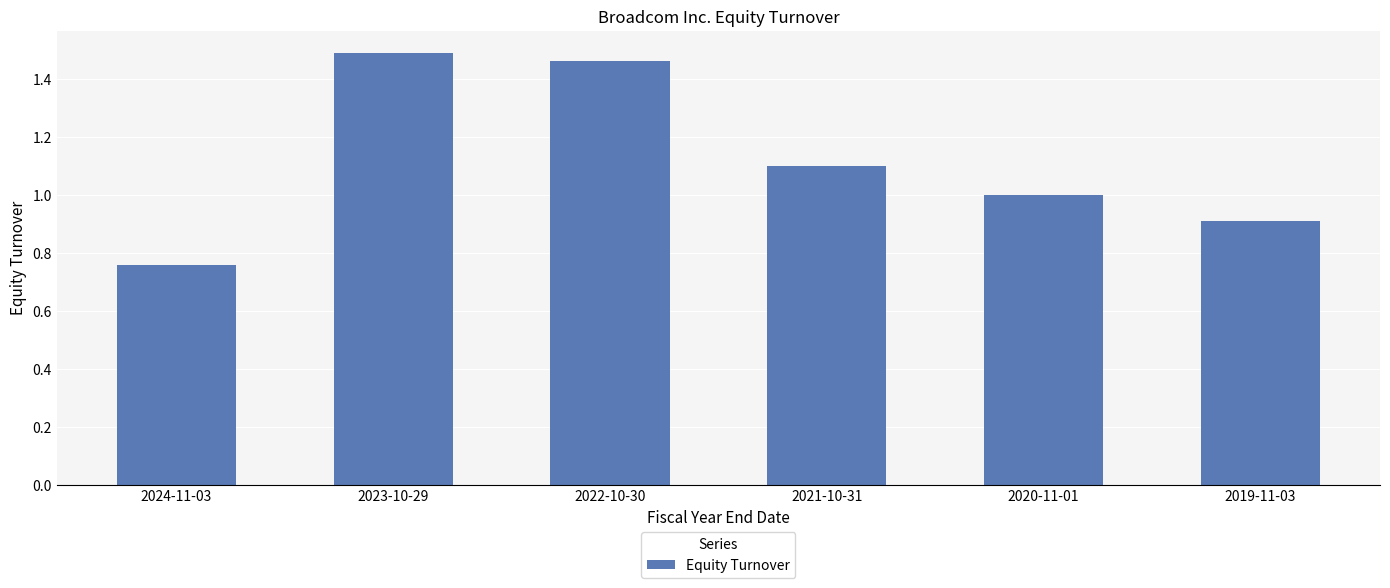

Which category has the lowest value across all series?

2024-11-03